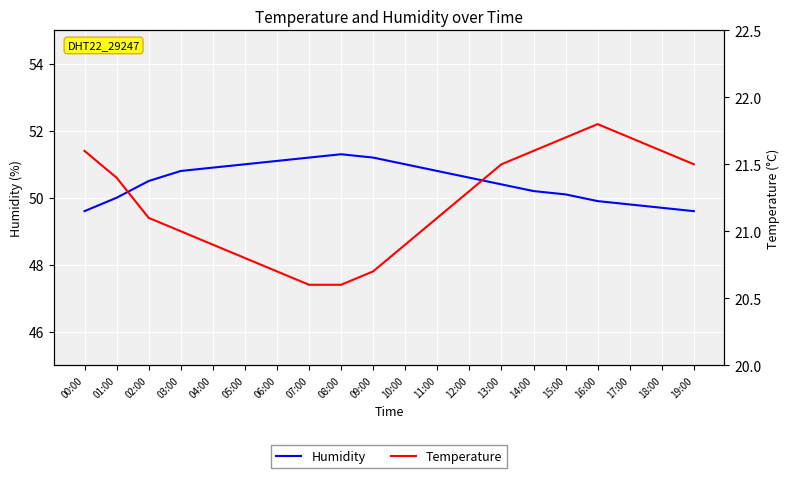

What is the sum of the Temperature values at 07:00 and 08:00?

41.2